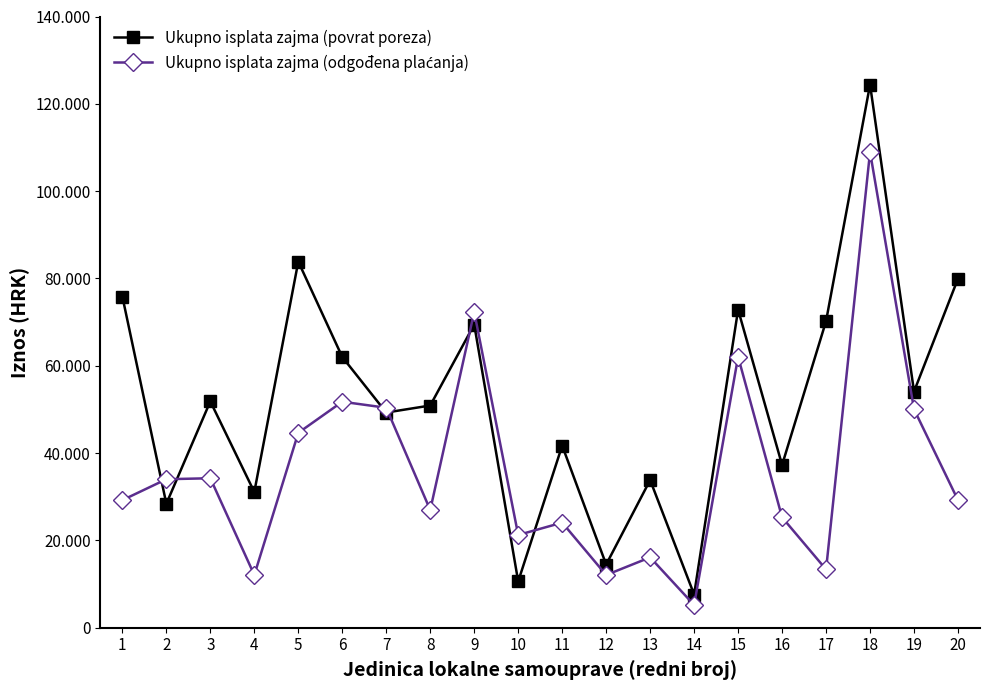

Which series has the largest total across all categories?

Ukupno isplata zajma (povrat poreza)